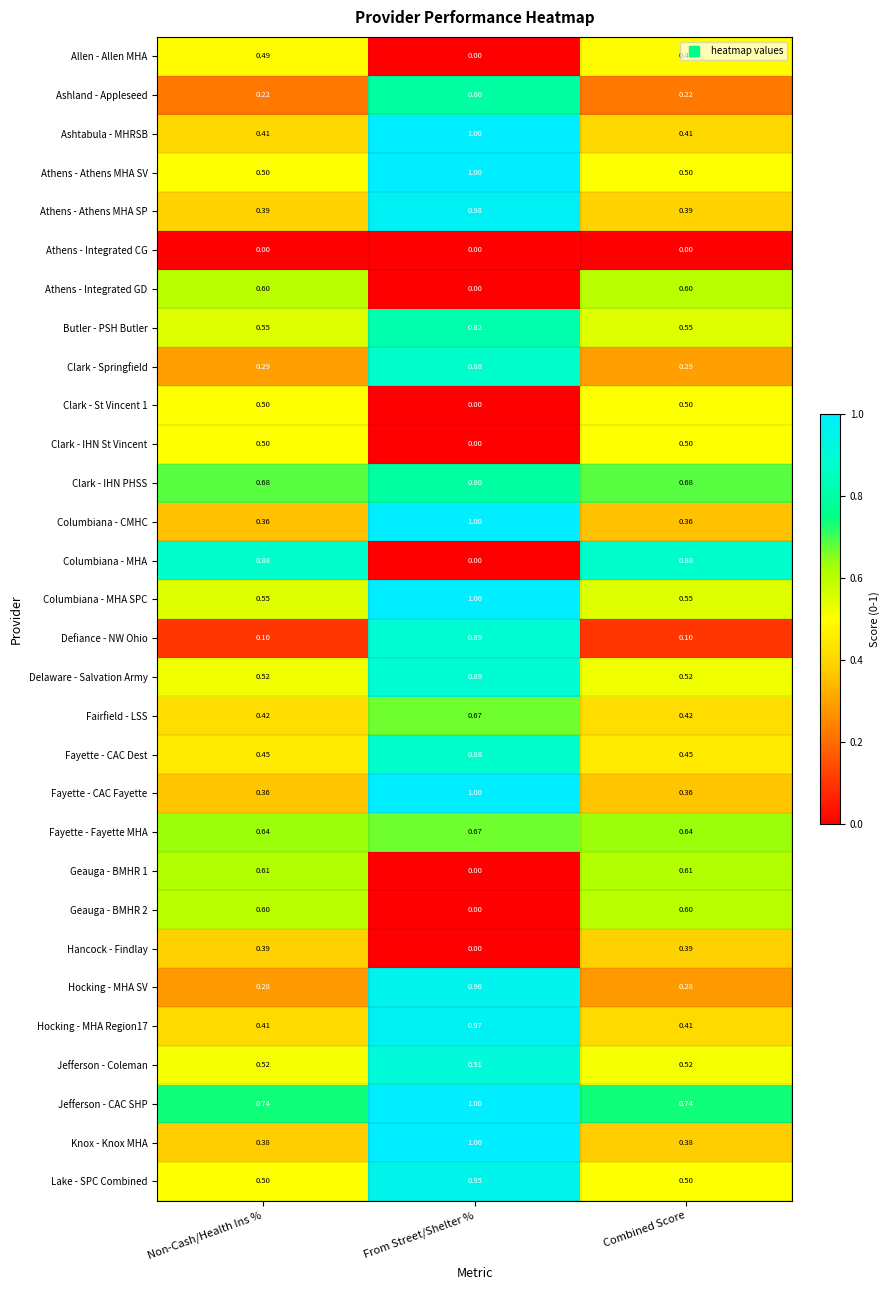

Which label corresponds to the largest value in the chart?

From Street/Shelter %